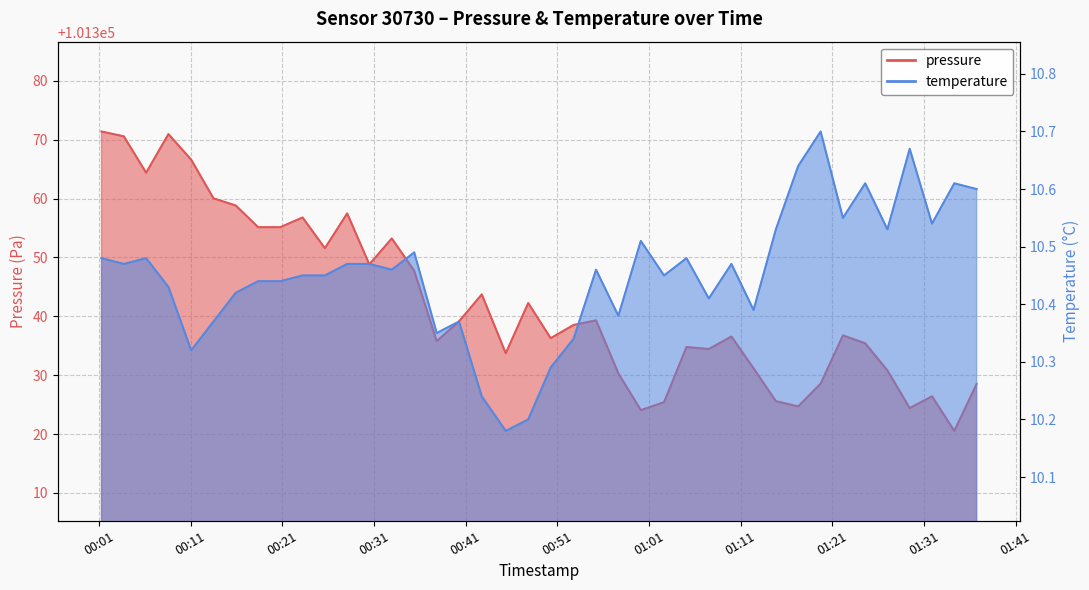

Is the value of temperature at 2024-01-25T00:01:17 greater than the value of pressure at 2024-01-25T00:57:40?

No